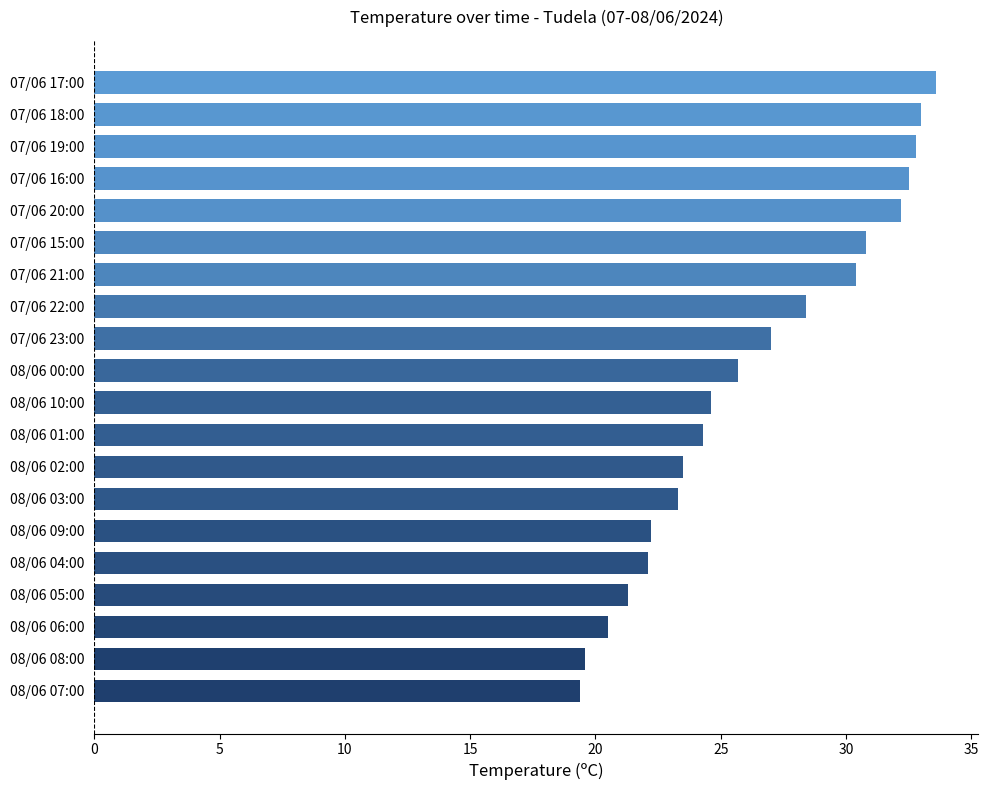

What is the maximum value shown in the chart?

33.6